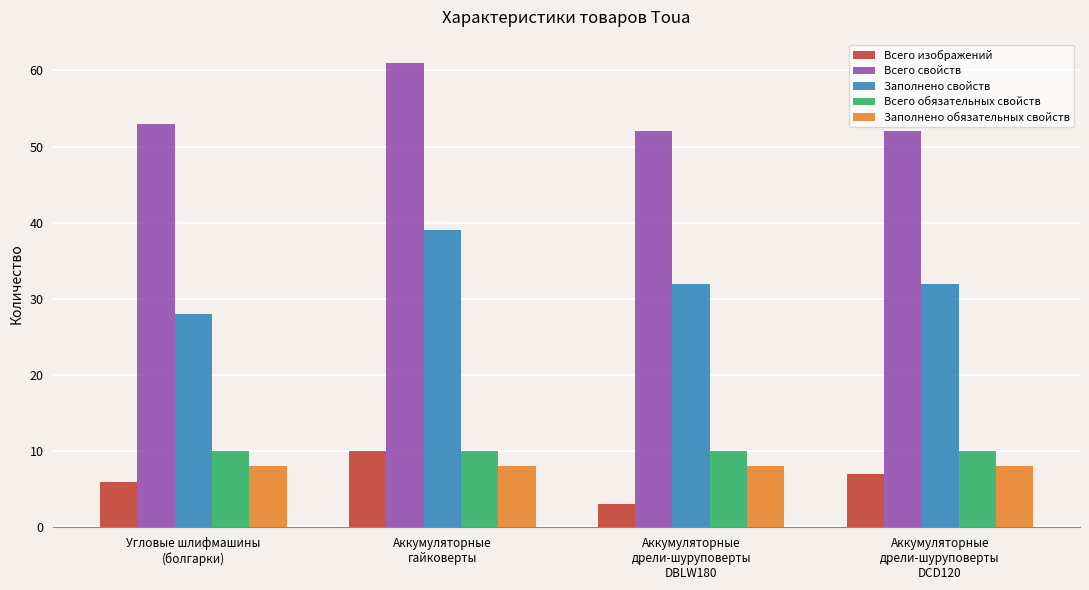

What is the lowest value of the Заполнено обязательных свойств series?

8